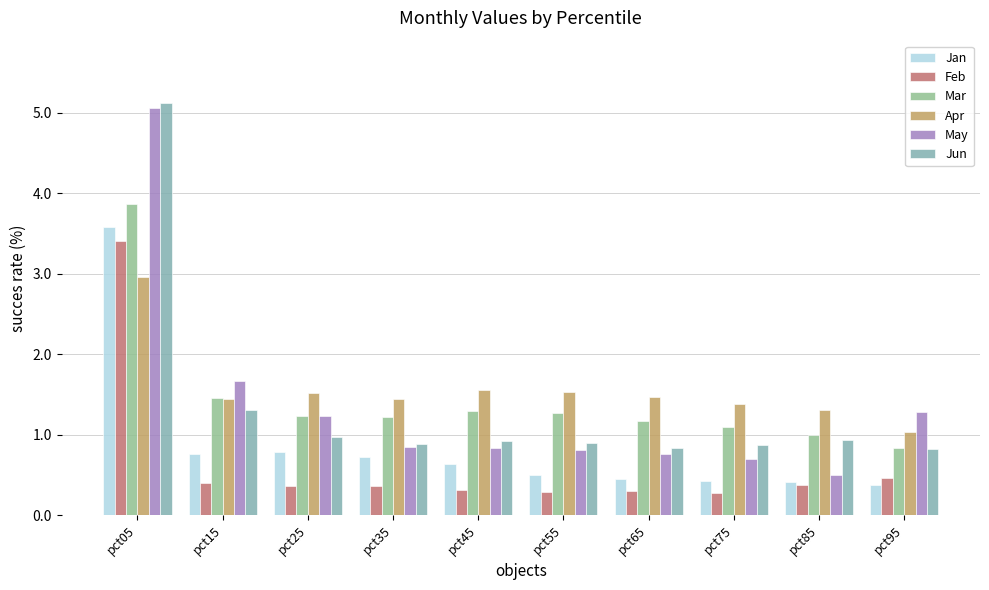

Which series changed the most between pct15 and pct75?

May